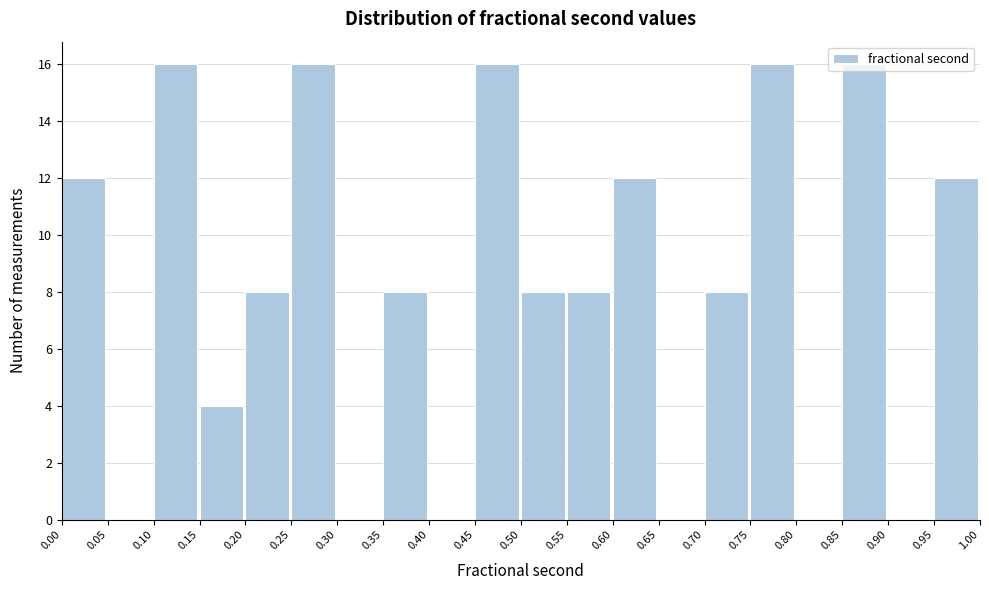

Reading left to right, list every bar in this chart as the range it spans on the x-axis followed by its height. The values are not printed on the chart, so give them approximately, as read against the axis.

0.00 to 0.05: 12
0.05 to 0.10: 0
0.10 to 0.15: 16
0.15 to 0.20: 4
0.20 to 0.25: 8
0.25 to 0.30: 16
0.30 to 0.35: 0
0.35 to 0.40: 8
0.40 to 0.45: 0
0.45 to 0.50: 16
0.50 to 0.55: 8
0.55 to 0.60: 8
0.60 to 0.65: 12
0.65 to 0.70: 0
0.70 to 0.75: 8
0.75 to 0.80: 16
0.80 to 0.85: 0
0.85 to 0.90: 16
0.90 to 0.95: 0
0.95 to 1.00: 12